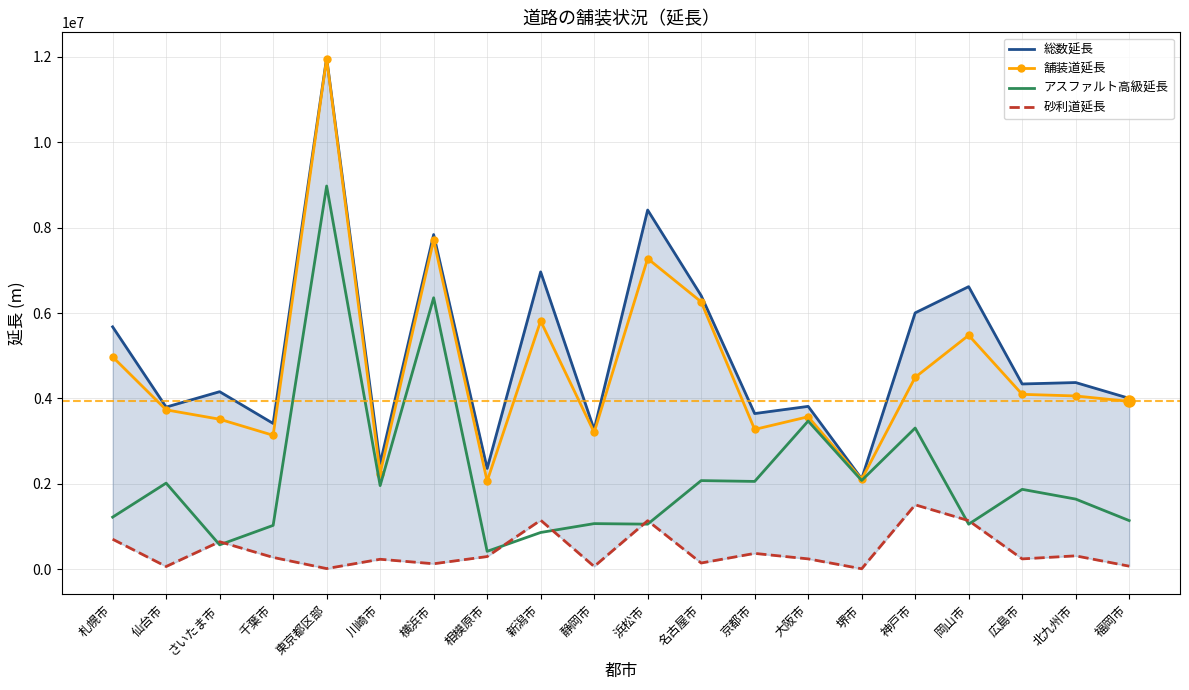

At how many categories does at least one series exceed 2735251?

17